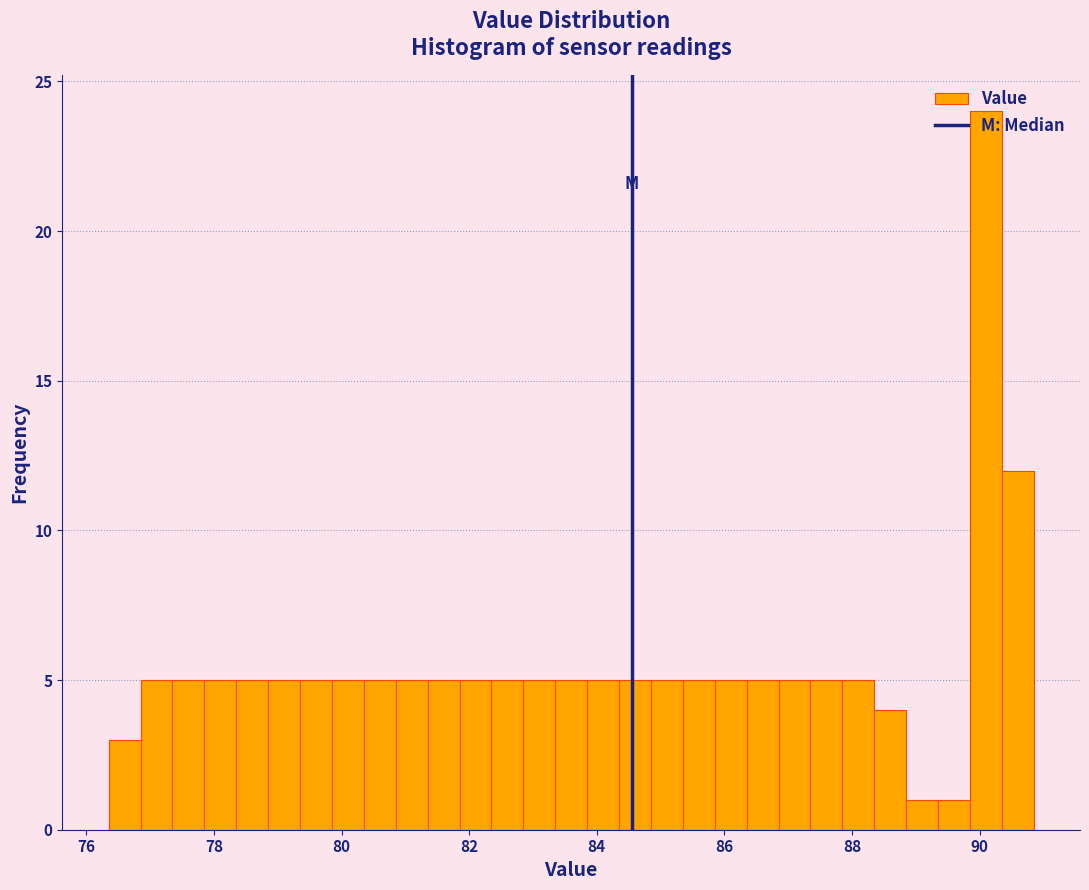

Around what value on the x-axis is the tallest bar? Give the approximate position of its centre, as read against the axis.

90.2